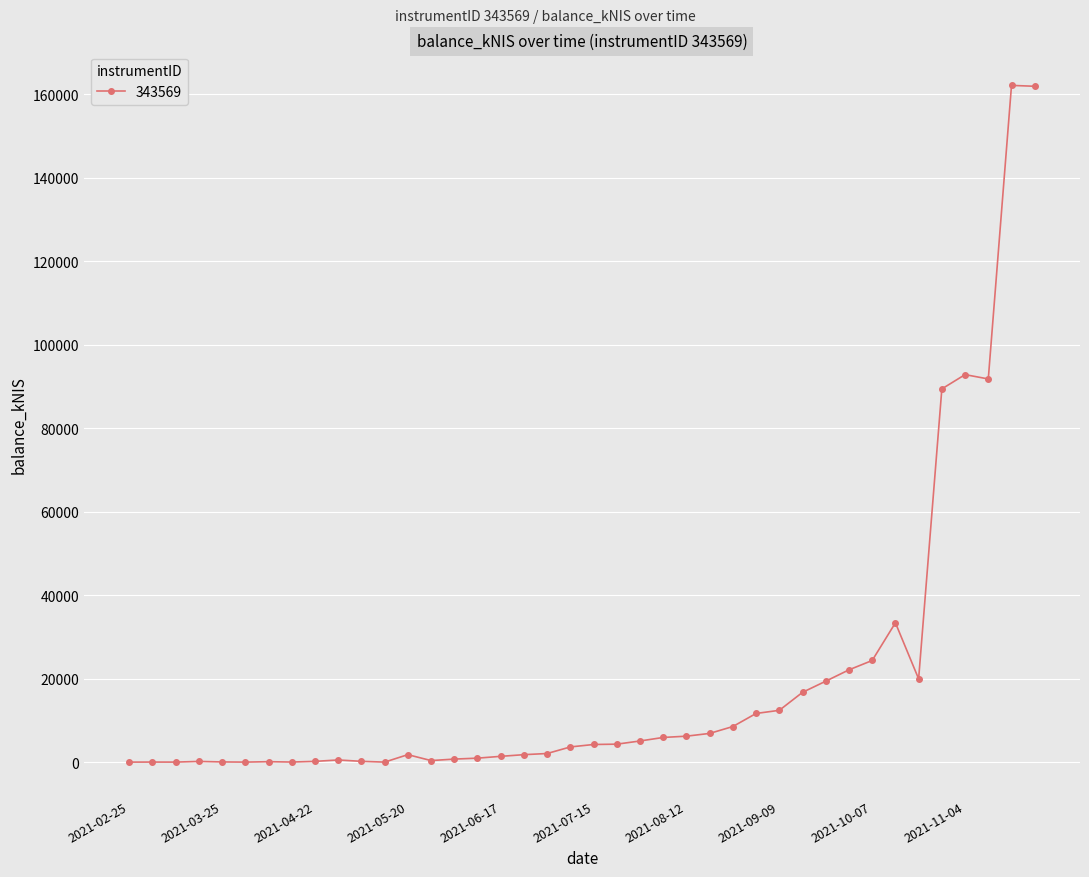

What is the maximum value shown in the chart?

162069.1